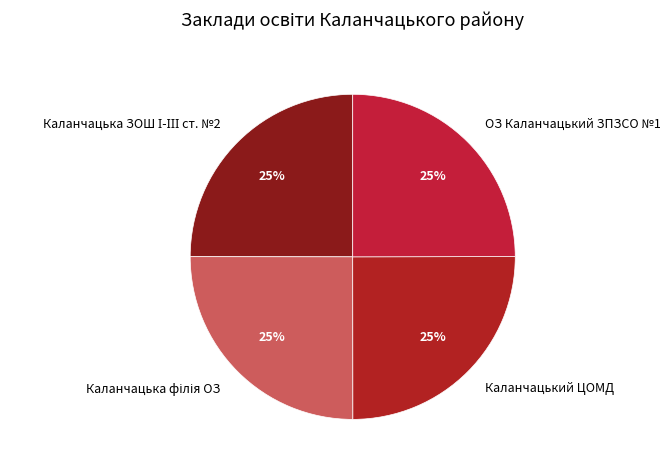

Does Каланчацький ЦОМД account for over 50% of the chart?

No